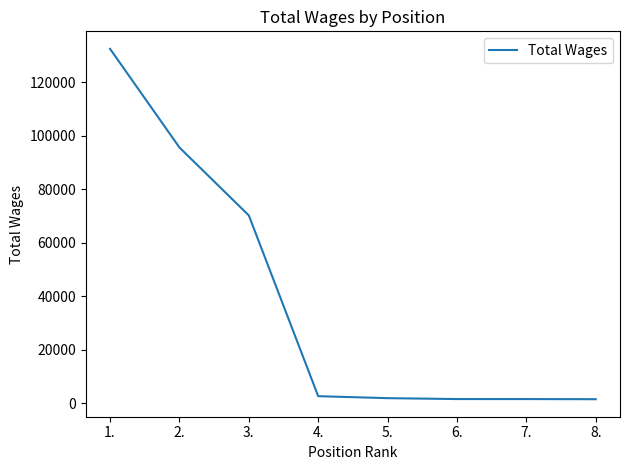

What is the difference between the maximum and minimum values?

130846